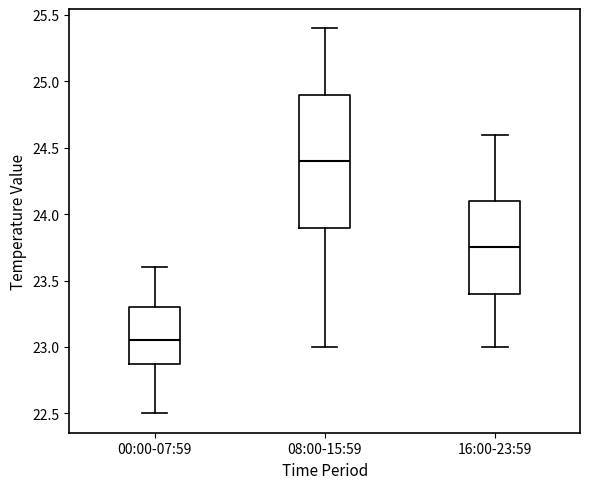

Which box's median line is the lowest?

00:00-07:59